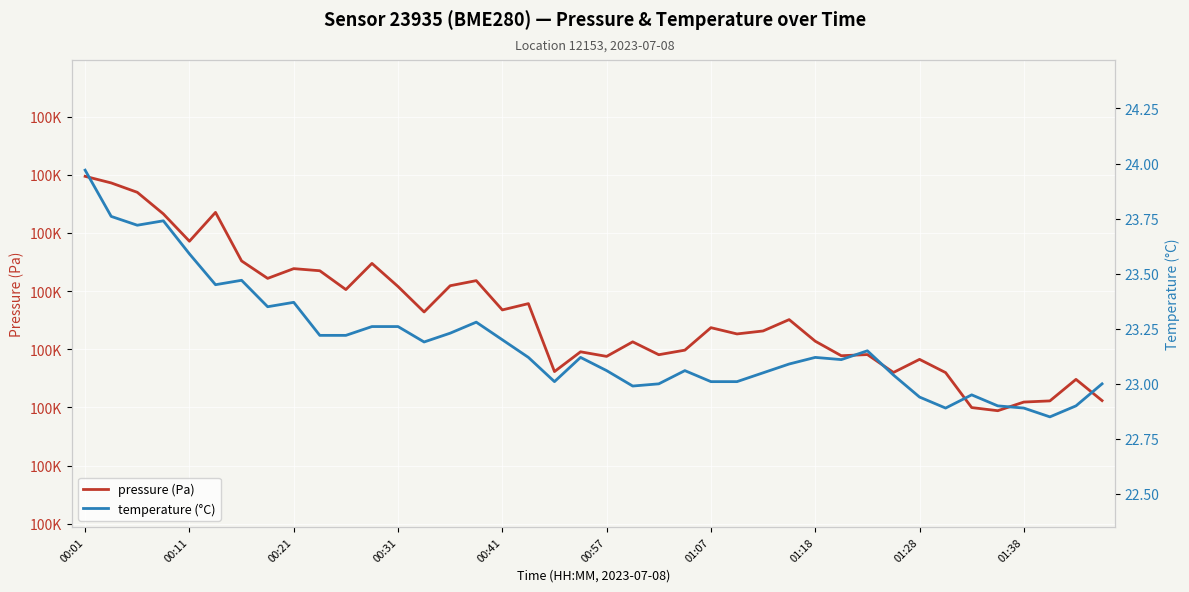

True or false: pressure and temperature intersect in this chart.

False